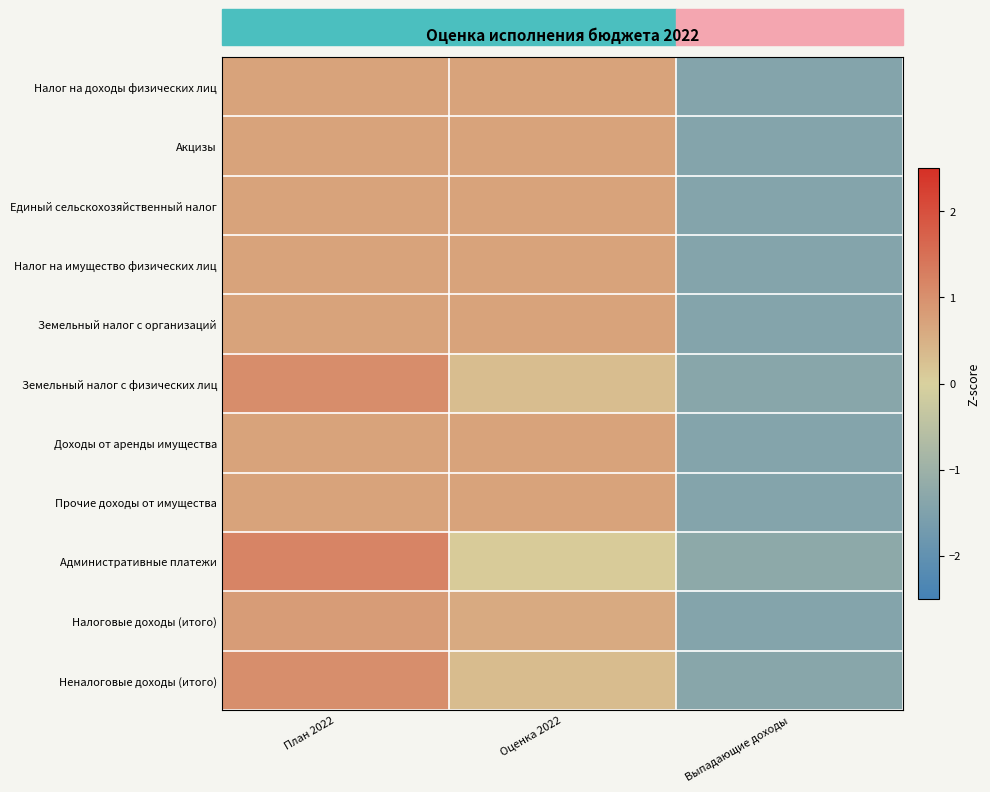

Rank the series at План 2022 from lowest to highest value.

Акцизы, Земельный налог с организаций, Доходы от аренды имущества, Налог на доходы физических лиц, Единый сельскохозяйственный налог, Прочие доходы от имущества, Налог на имущество физических лиц, Налоговые доходы (итого), Неналоговые доходы (итого), Земельный налог с физических лиц, Административные платежи